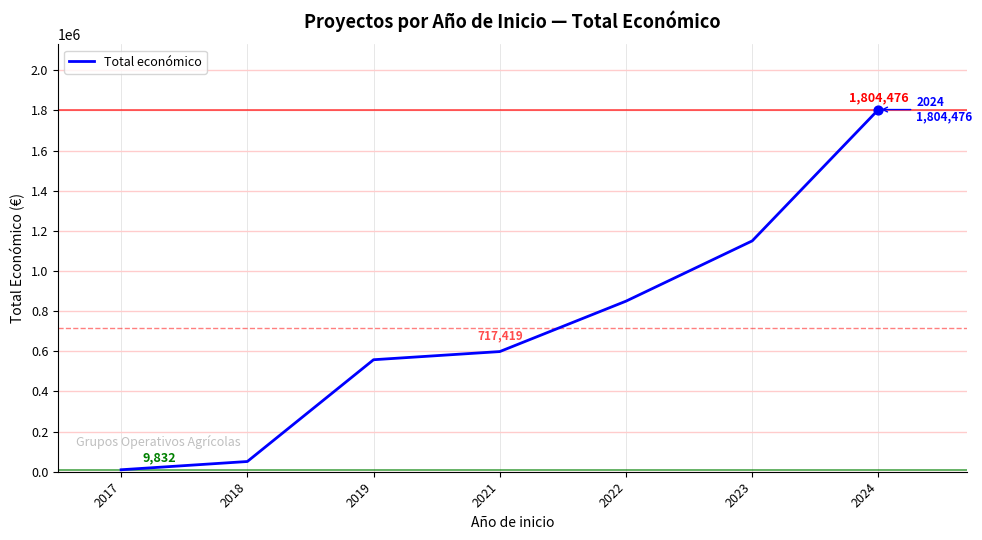

What is the ratio of the value at 2023 to the value at 2017?

117.0